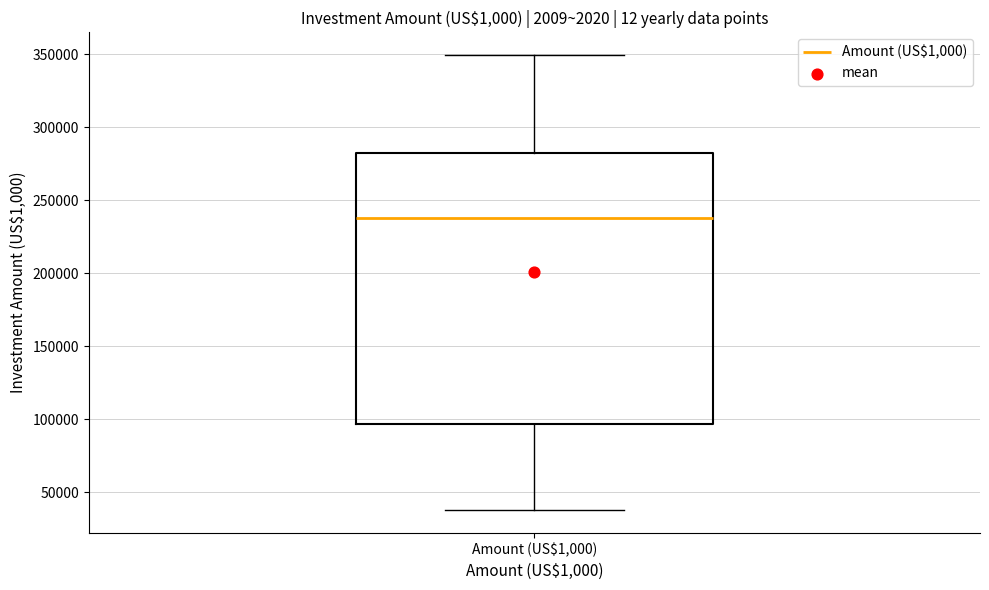

Transcribe this box plot: give where the median line is, the range the box spans, and where the two whiskers end, as read against the y-axis. The values are not printed on the chart, so give them approximately, as read against the axis.

median 240000, box 95000 to 280000, whiskers 35000 to 350000